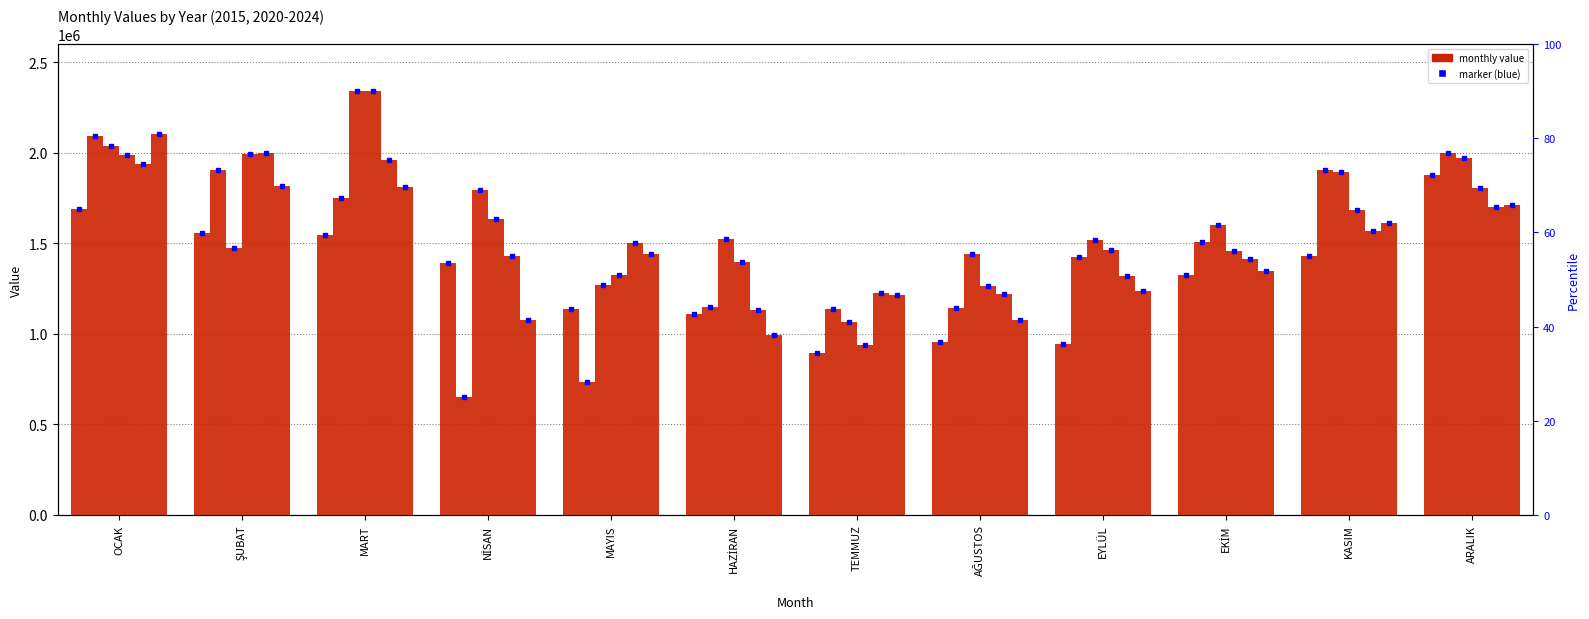

At which label does 2023 reach its minimum?

HAZİRAN